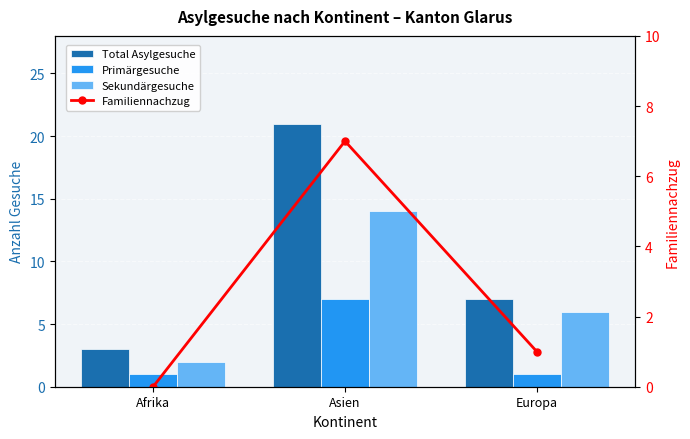

What is the greatest value displayed?

21